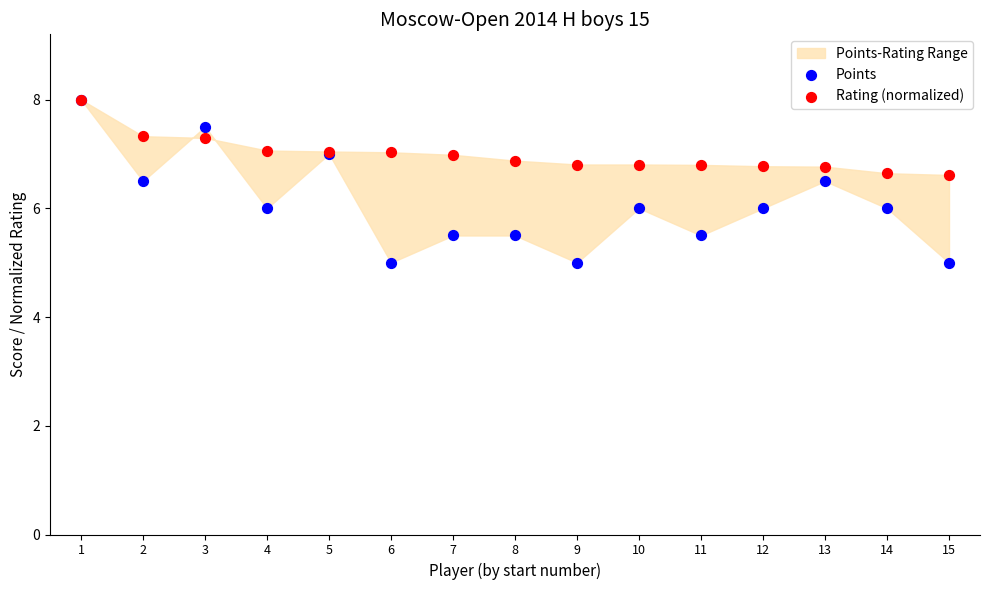

What are all the series names shown in the legend?

Points, Rating (normalized)